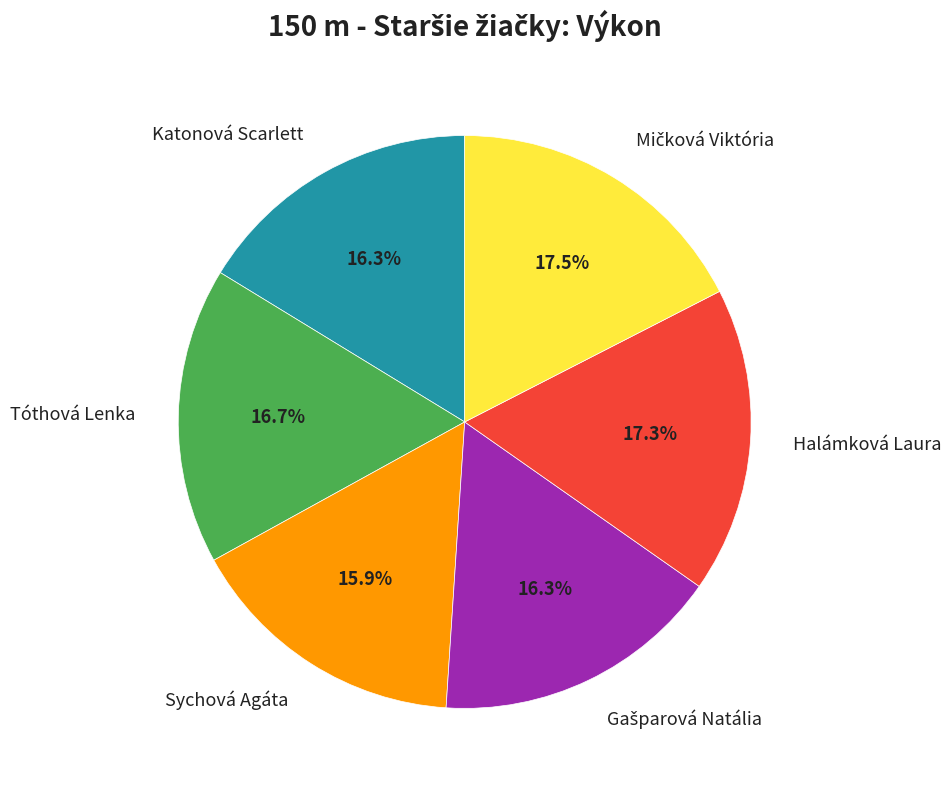

To the nearest percent, what is the average slice percentage?

17%